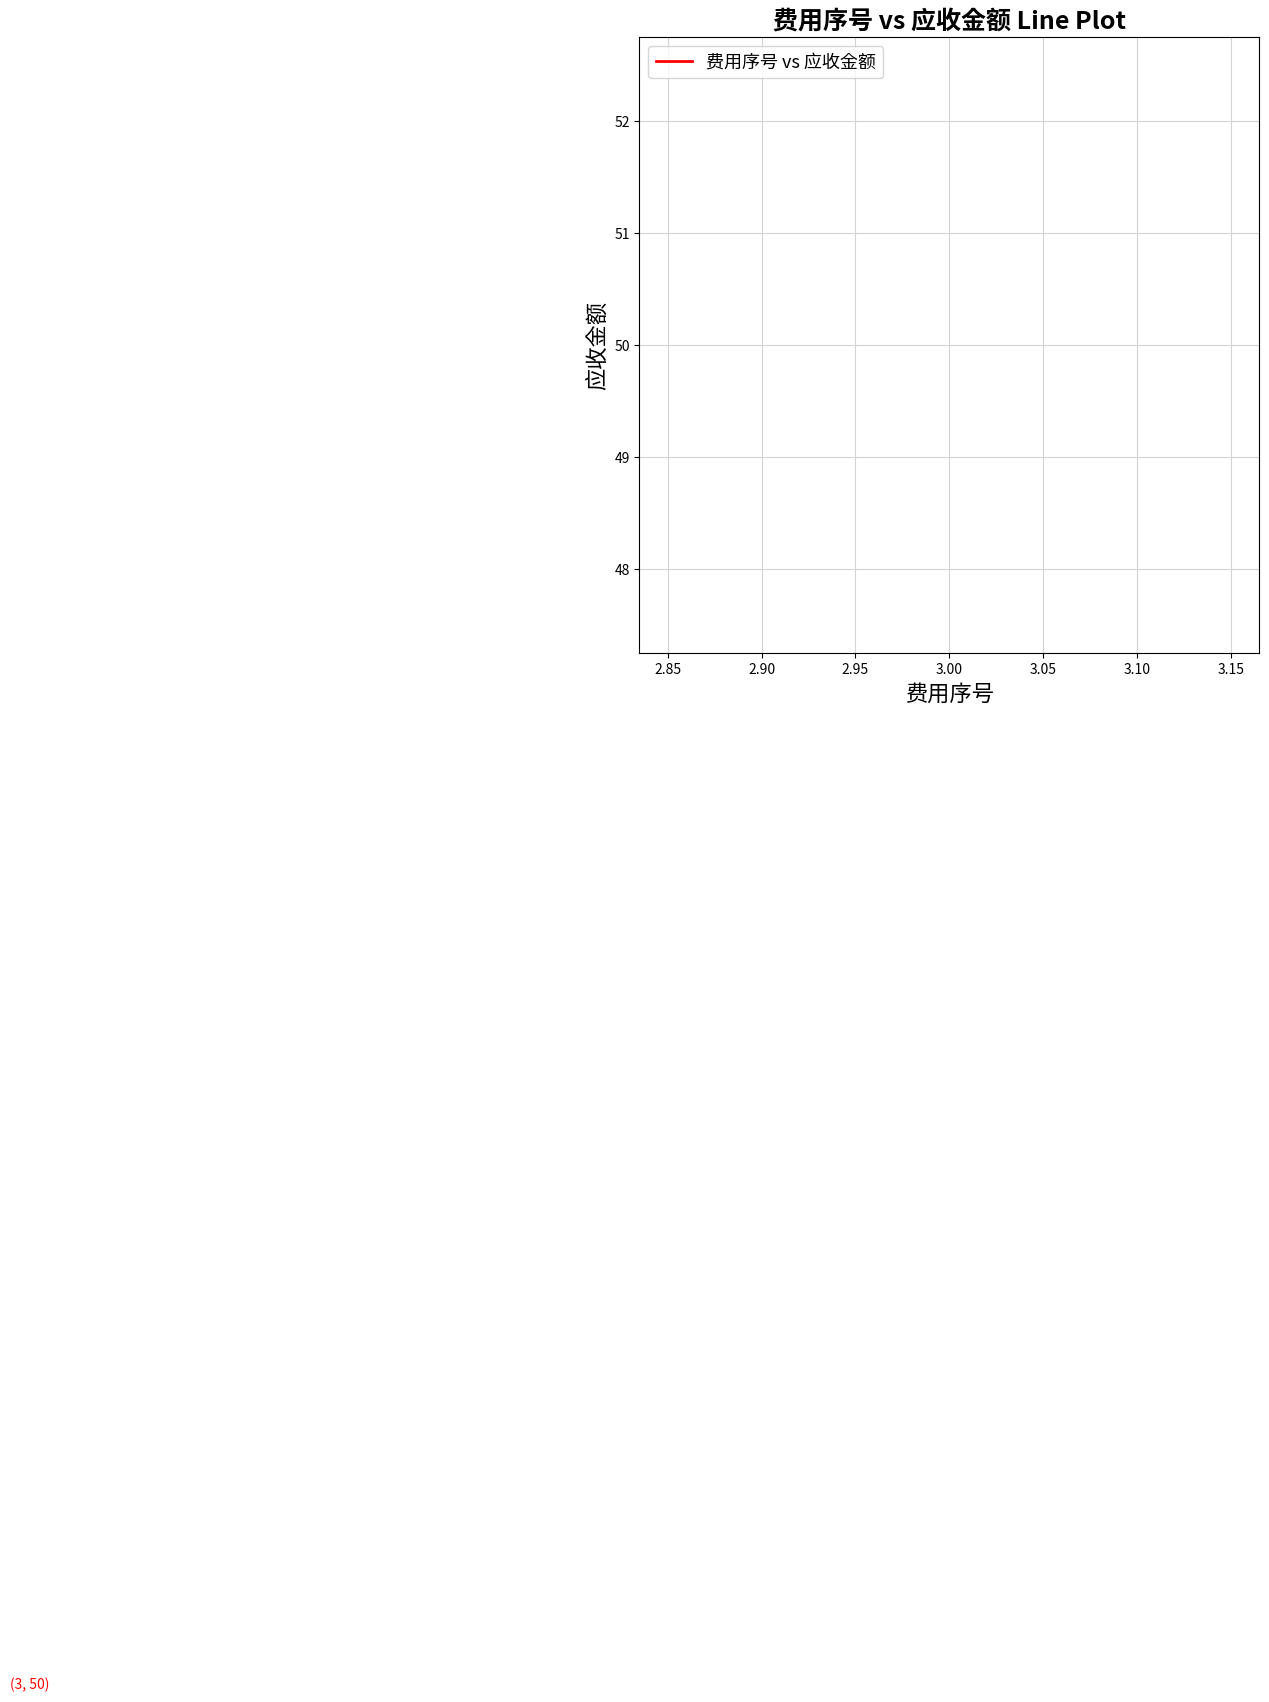

Reading left to right, what are all the values shown in this chart?

费用序号: 3	3	3	3	3	3	3	3	3	3	3	3	3	3	3	3	3	3	3	3
应收金额: 50	50	50	50	50	50	50	50	50	50	50	50	50	50	50	50	50	50	50	50